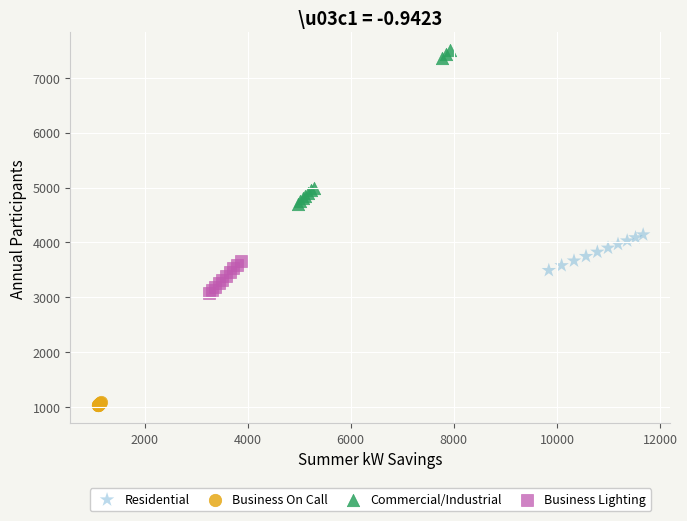

What are all the series names shown in the legend?

Residential, Business On Call, Commercial/Industrial, Business Lighting